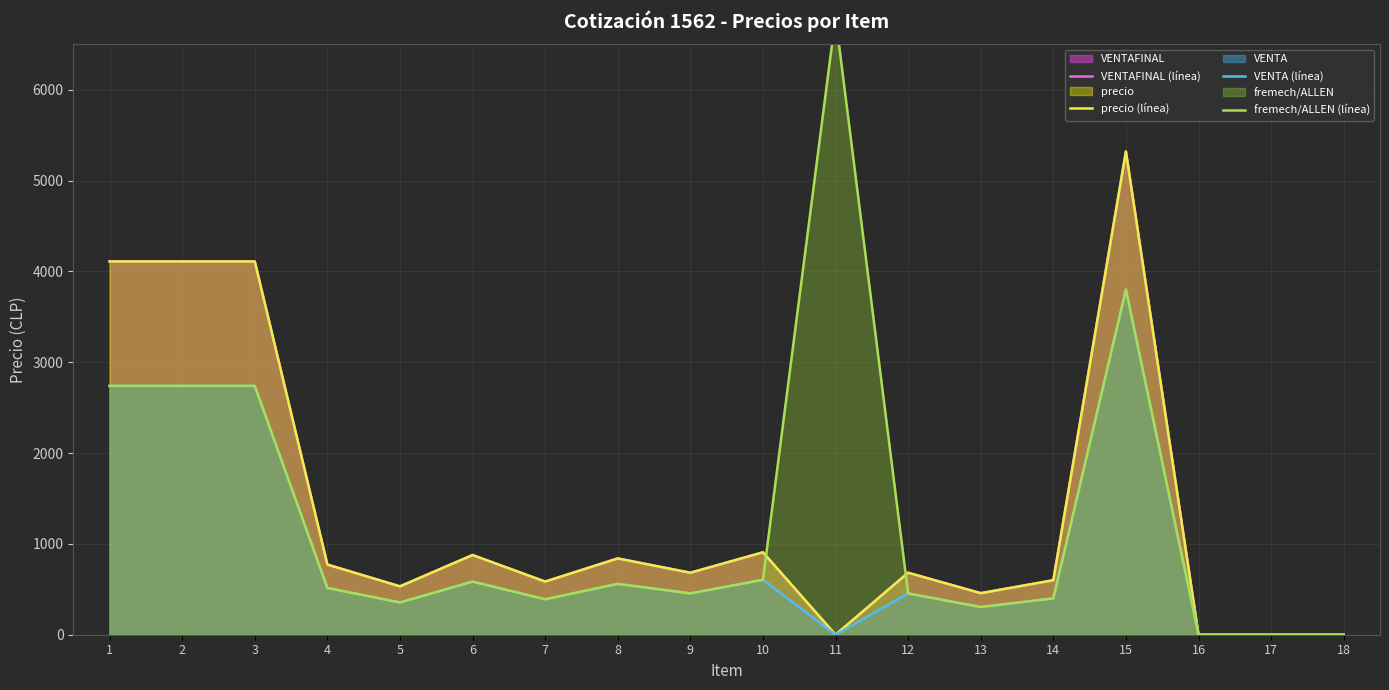

What is the value of the precio (línea) point at the 6th from the left?

877.5